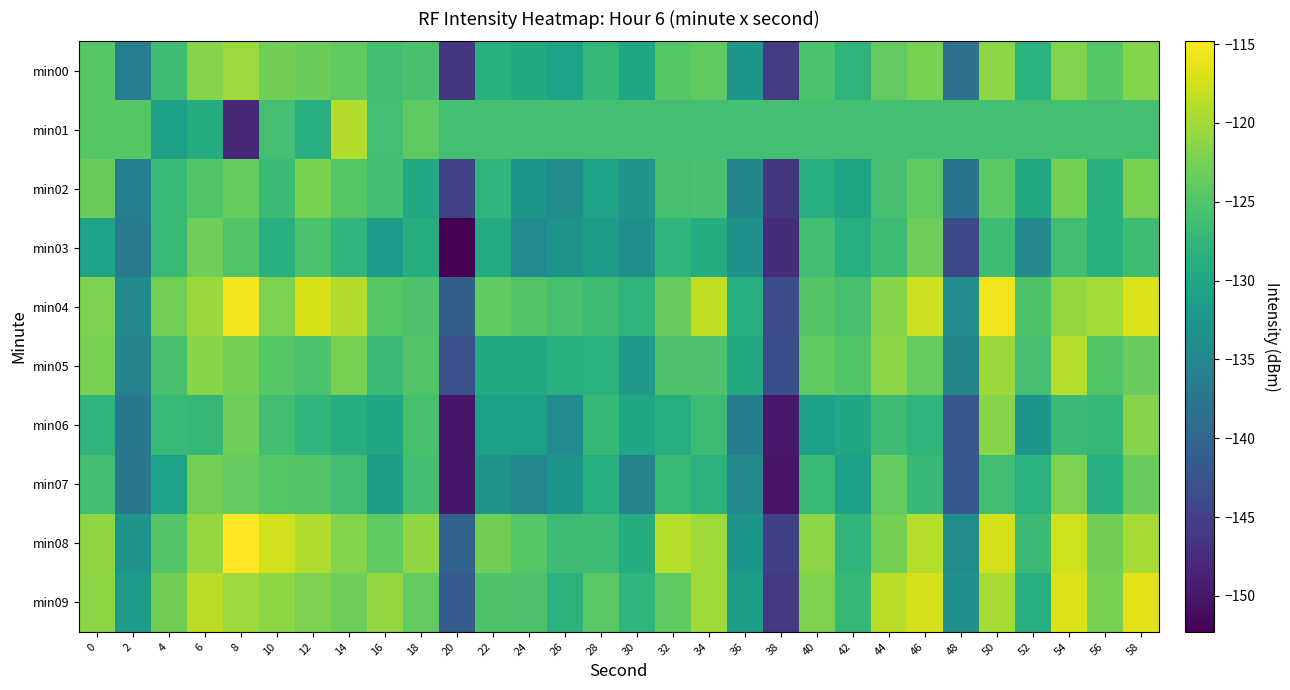

Reading left to right, extract all data points from this chart.

min00: 0=-124.6	2=-136.3	4=-126.4	6=-121.6	8=-120.4	10=-122.9	12=-123.2	14=-124.0	16=-126.2	18=-125.6	20=-146.2	22=-128.5	24=-129.5	26=-130.6	28=-127.3	30=-130.3	32=-124.6	34=-123.9	36=-132.6	38=-145.7	40=-125.4	42=-127.9	44=-123.8	46=-122.4	48=-138.2	50=-121.4	52=-128.3	54=-122.0	56=-124.6	58=-121.8
min01: 0=-124.8	2=-124.7	4=-130.9	6=-129.1	8=-148.1	10=-126.0	12=-128.8	14=-119.2	16=-126.0	18=-124.1	20=-126.0	22=-126.0	24=-126.0	26=-126.0	28=-126.0	30=-126.0	32=-126.0	34=-126.0	36=-126.0	38=-126.0	40=-126.0	42=-126.0	44=-126.0	46=-126.0	48=-126.0	50=-126.0	52=-126.0	54=-126.0	56=-126.0	58=-126.0
min02: 0=-123.2	2=-136.1	4=-127.1	6=-124.9	8=-123.7	10=-126.8	12=-122.3	14=-124.7	16=-126.2	18=-129.7	20=-144.6	22=-127.7	24=-132.5	26=-133.8	28=-130.5	30=-132.7	32=-125.7	34=-125.6	36=-135.1	38=-146.3	40=-128.9	42=-130.4	44=-125.9	46=-123.9	48=-137.8	50=-124.4	52=-129.5	54=-122.7	56=-128.5	58=-122.5
min03: 0=-130.5	2=-136.9	4=-126.9	6=-123.1	8=-124.8	10=-128.6	12=-125.4	14=-127.7	16=-131.7	18=-128.9	20=-152.3	22=-129.3	24=-134.2	26=-133.0	28=-131.8	30=-133.4	32=-127.6	34=-129.1	36=-133.1	38=-147.4	40=-126.1	42=-128.8	44=-126.5	46=-123.2	48=-144.0	50=-126.5	52=-134.3	54=-126.3	56=-128.5	58=-126.5
min04: 0=-122.2	2=-134.3	4=-122.9	6=-120.5	8=-115.3	10=-122.2	12=-117.0	14=-119.1	16=-124.7	18=-125.3	20=-141.0	22=-123.9	24=-124.8	26=-125.7	28=-126.6	30=-127.8	32=-123.6	34=-118.4	36=-128.6	38=-143.5	40=-124.8	42=-125.7	44=-121.6	46=-117.7	48=-134.1	50=-115.8	52=-125.2	54=-120.9	56=-120.0	58=-117.0
min05: 0=-122.4	2=-135.7	4=-125.7	6=-121.4	8=-122.6	10=-124.6	12=-125.4	14=-122.6	16=-126.7	18=-124.9	20=-143.1	22=-129.3	24=-129.4	26=-128.5	28=-128.4	30=-132.2	32=-125.2	34=-125.3	36=-129.4	38=-143.3	40=-124.0	42=-125.0	44=-121.4	46=-123.7	48=-135.2	50=-120.5	52=-125.9	54=-119.0	56=-125.0	58=-123.6
min06: 0=-127.8	2=-137.1	4=-127.0	6=-127.3	8=-123.0	10=-126.1	12=-127.6	14=-129.0	16=-129.9	18=-125.7	20=-150.0	22=-131.1	24=-131.0	26=-134.2	28=-127.2	30=-130.2	32=-128.8	34=-126.7	36=-136.5	38=-149.8	40=-130.9	42=-129.9	44=-126.5	46=-127.8	48=-142.3	50=-121.6	52=-132.6	54=-126.8	56=-127.3	58=-121.6
min07: 0=-126.2	2=-137.3	4=-130.6	6=-122.8	8=-123.7	10=-124.7	12=-125.0	14=-126.4	16=-131.2	18=-126.2	20=-149.8	22=-132.9	24=-134.8	26=-132.7	28=-128.9	30=-135.7	32=-127.1	34=-128.1	36=-134.3	38=-150.3	40=-126.9	42=-131.1	44=-123.8	46=-127.1	48=-141.7	50=-126.3	52=-128.3	54=-122.3	56=-128.6	58=-123.5
min08: 0=-121.1	2=-132.9	4=-124.8	6=-120.9	8=-114.8	10=-117.3	12=-119.3	14=-121.8	16=-123.9	18=-121.1	20=-140.6	22=-123.0	24=-124.6	26=-126.6	28=-126.7	30=-129.1	32=-119.0	34=-120.1	36=-132.4	38=-145.0	40=-121.3	42=-127.7	44=-122.7	46=-118.9	48=-133.9	50=-117.3	52=-126.8	54=-117.5	56=-123.0	58=-119.7
min09: 0=-121.3	2=-131.7	4=-123.0	6=-118.7	8=-120.4	10=-121.2	12=-122.2	14=-123.1	16=-120.9	18=-123.8	20=-141.4	22=-125.2	24=-125.2	26=-128.2	28=-124.4	30=-127.8	32=-123.9	34=-120.1	36=-131.5	38=-146.1	40=-122.1	42=-127.3	44=-118.7	46=-117.2	48=-133.3	50=-119.7	52=-128.8	54=-116.9	56=-122.5	58=-116.6